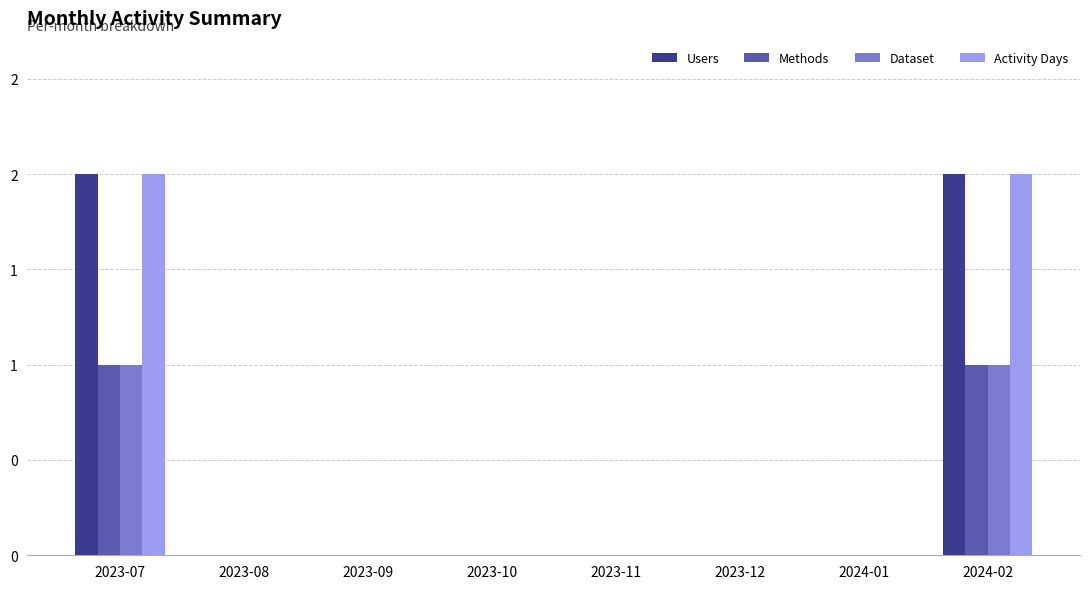

Are the bars grouped side by side (vs. stacked)?

Yes